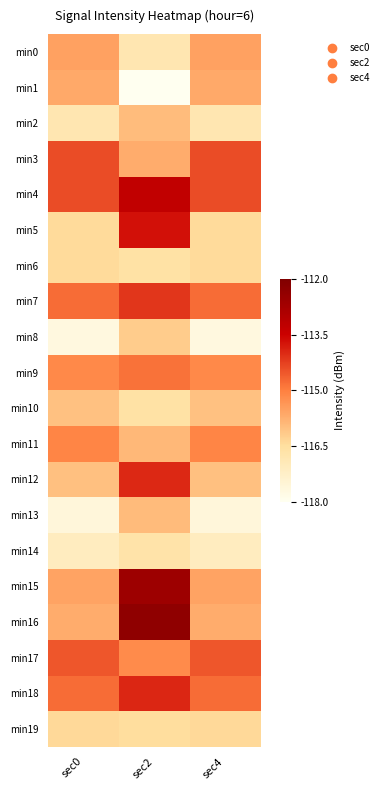

At sec2, list the series in order from smallest to largest.

min1, min0, min14, min6, min10, min19, min8, min2, min13, min11, min3, min17, min9, min7, min12, min18, min5, min4, min15, min16